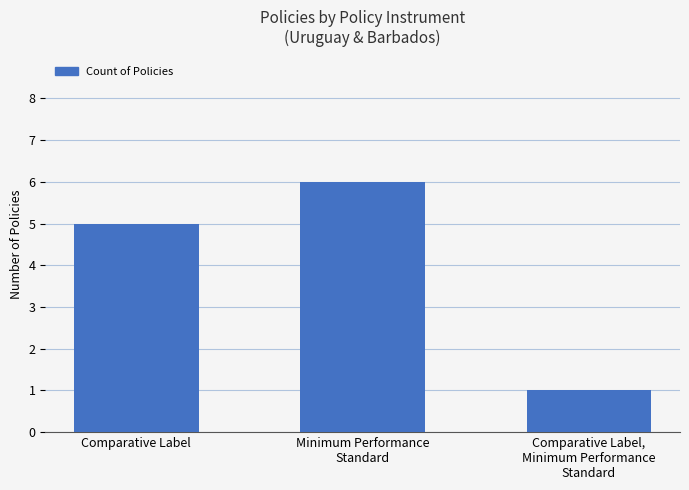

What is the change in value from Minimum Performance
Standard to Comparative Label,
Minimum Performance
Standard?

-5